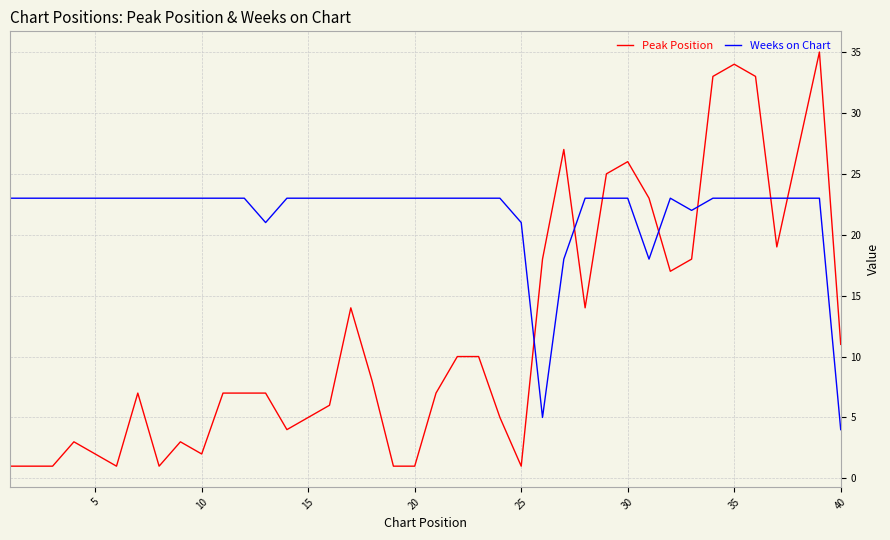

What is the lowest value of the Weeks on Chart series?

4